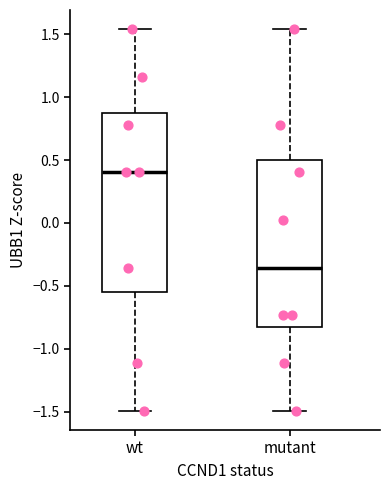

Reading left to right, read every box against the y-axis: the position of its median line, the range the box covers, and the ends of its whiskers. The values are not printed on the chart, so give them approximately, as read against the axis.

wt: median 0.40, box -0.55 to 0.90, whiskers -1.50 to 1.55
mutant: median -0.35, box -0.85 to 0.50, whiskers -1.50 to 1.55